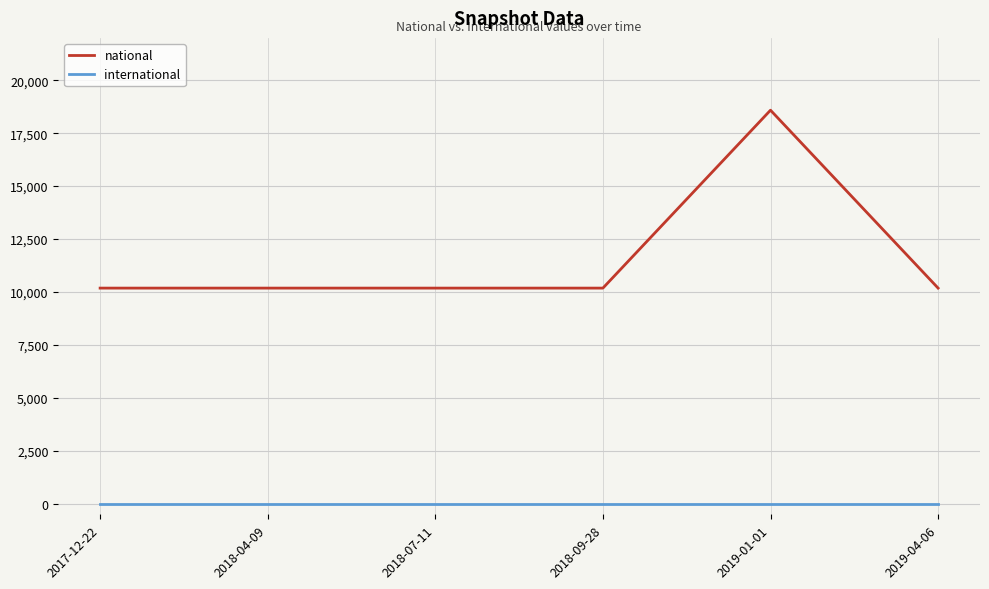

Rank the series by their average value, from highest to lowest.

national, international